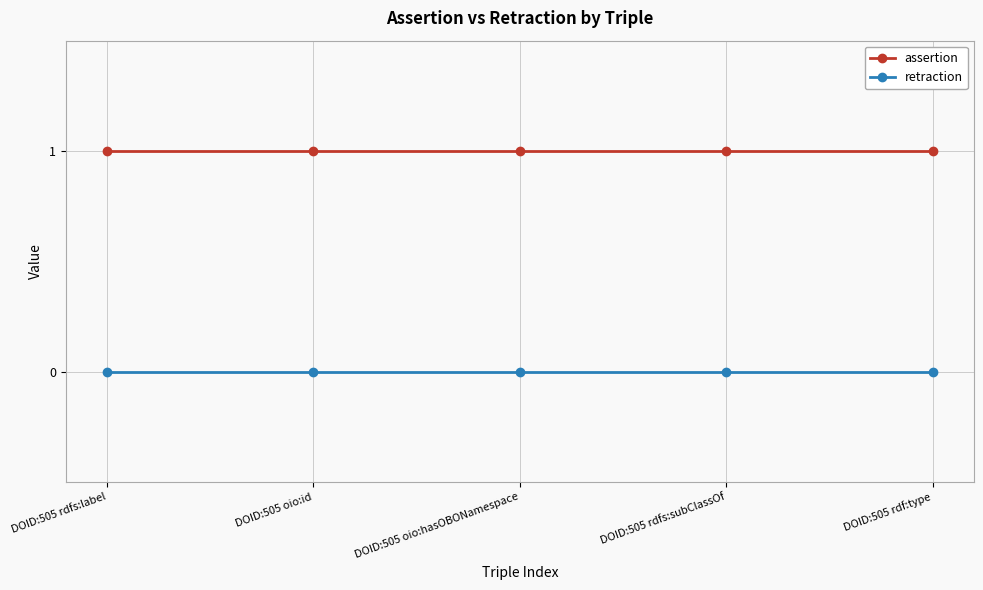

What is the label of the 3rd point from the left?

DOID:505 oio:hasOBONamespace